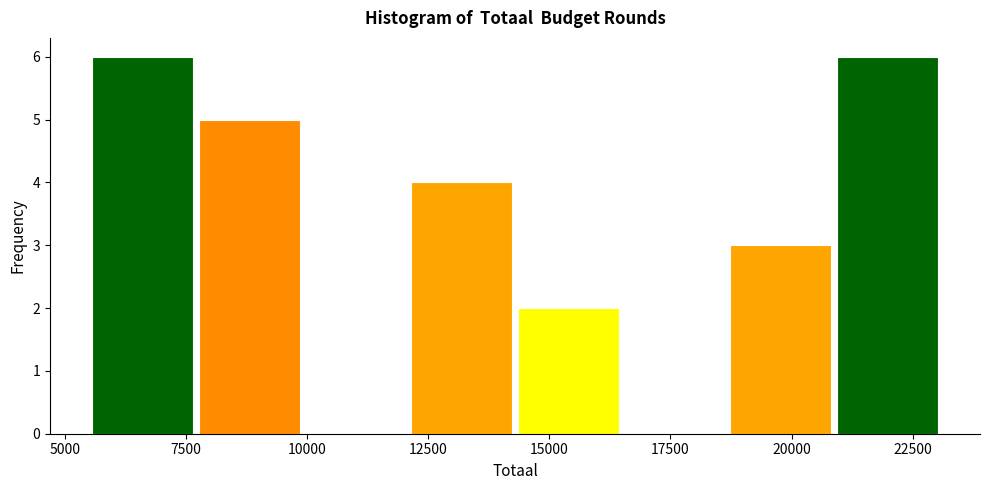

Reading left to right, transcribe this chart: for each bar, give the range it covers on the x-axis and its height. Neither the bar edges nor the heights are printed on the chart, so give them approximately, as read against the axes.

5500 to 7500: 6
7500 to 10000: 5
10000 to 12000: 0
12000 to 14500: 4
14500 to 16500: 2
16500 to 18500: 0
18500 to 21000: 3
21000 to 23000: 6